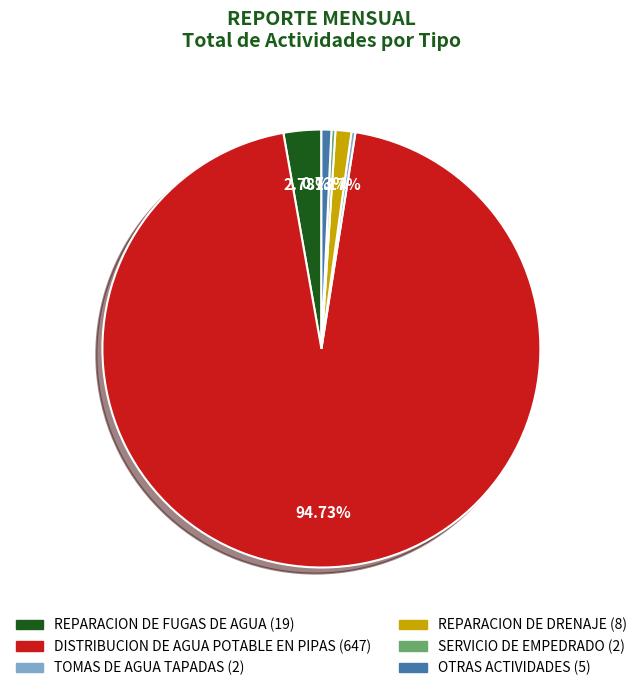

Is there any slice that represents more than half of the pie?

Yes